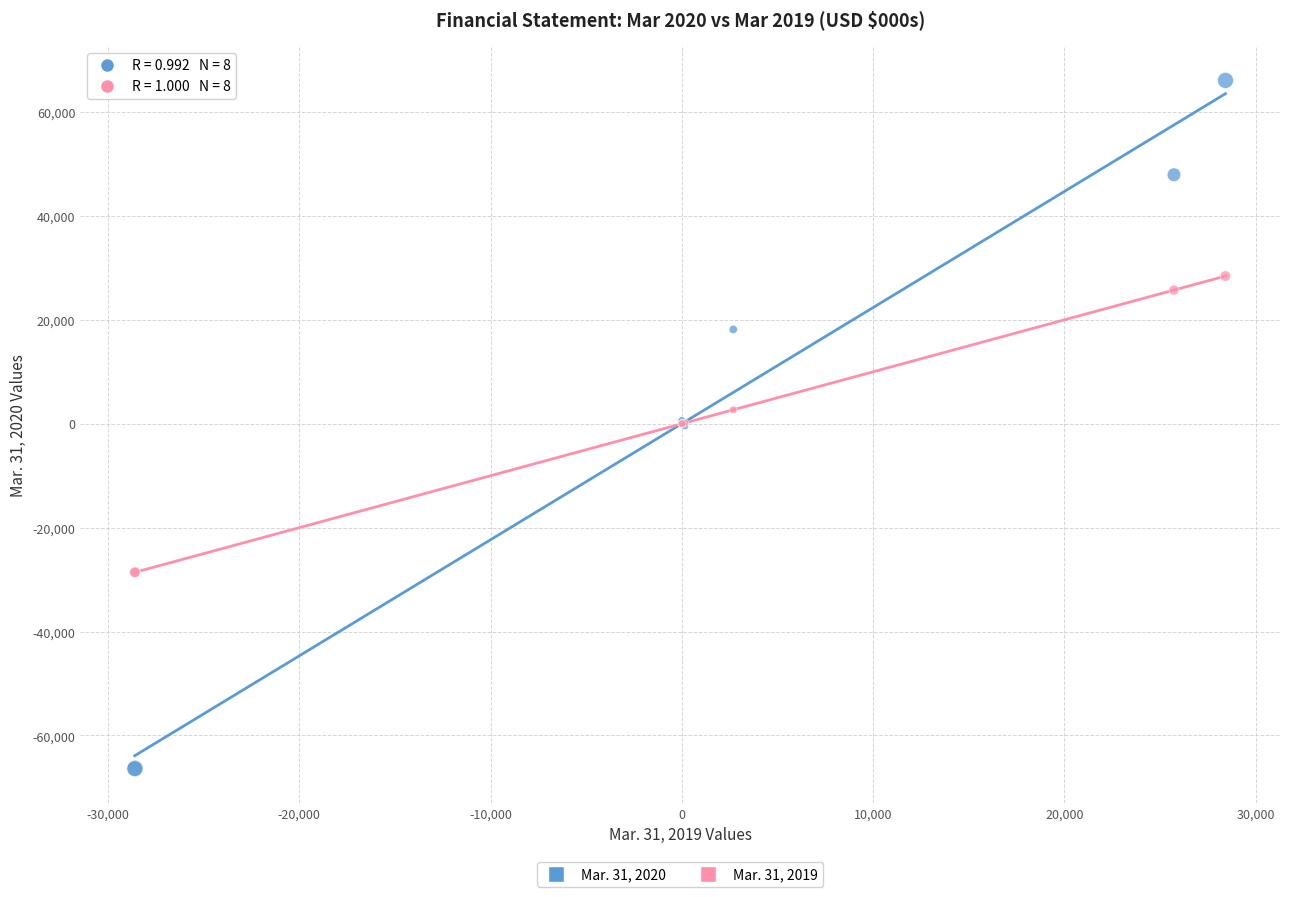

Which series contains the highest Y value?

Mar. 31, 2020